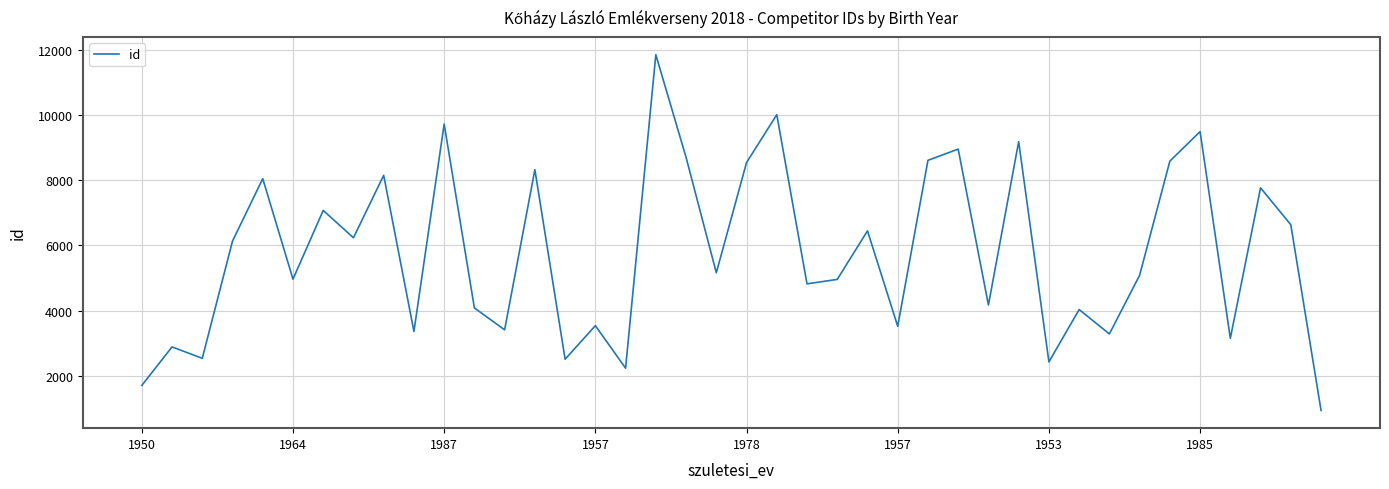

What is the greatest value displayed?

11843